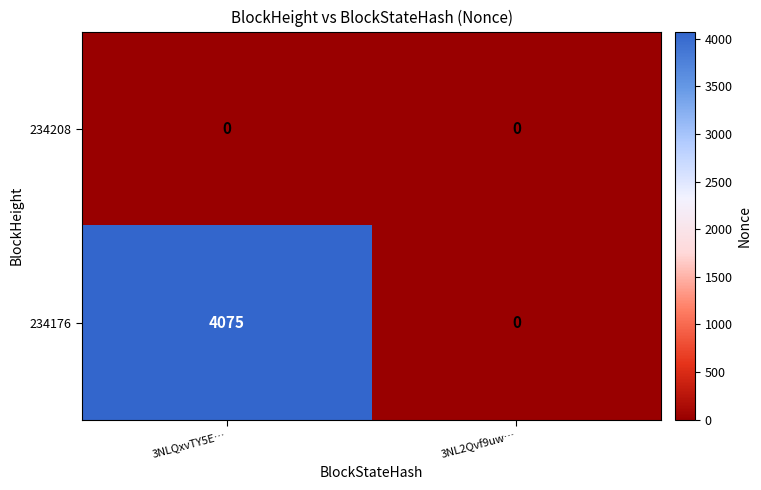

Which series has the widest spread of values?

234176